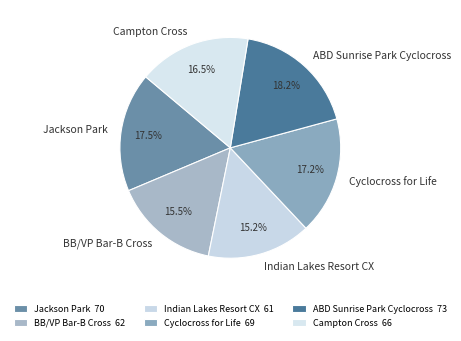

Is there a majority slice in this chart?

No